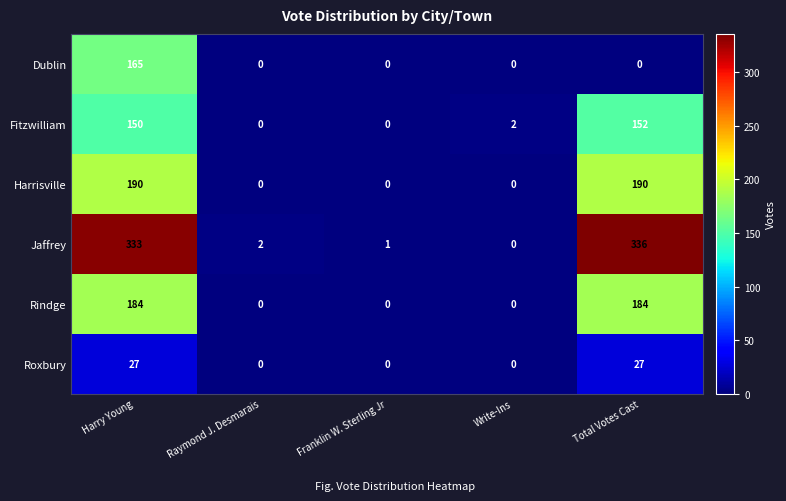

How many Rindge values are between 0 and 184?

5